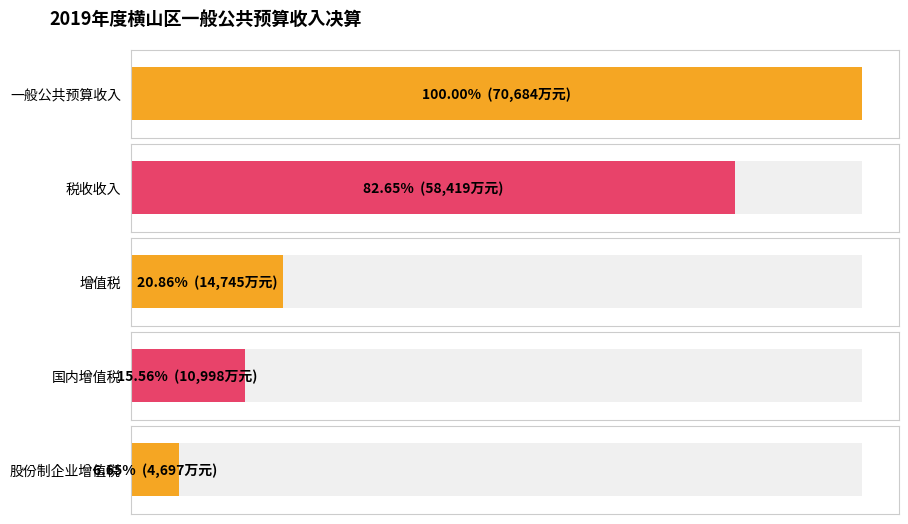

Reading left to right, list all the values displayed in this chart.

Average utilization: 70684	58419	14745	10998	4697
Maximum utilization: 70684	58419	14745	10998	4697